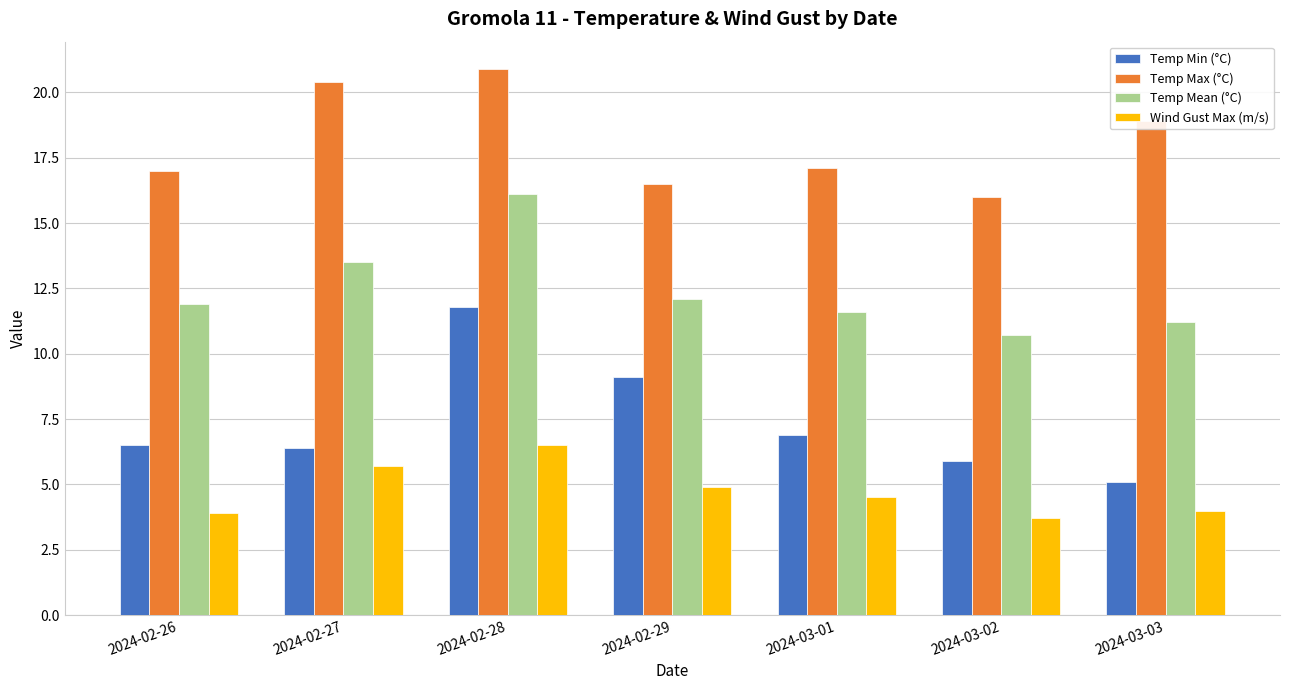

At how many categories does at least one series exceed 12?

7